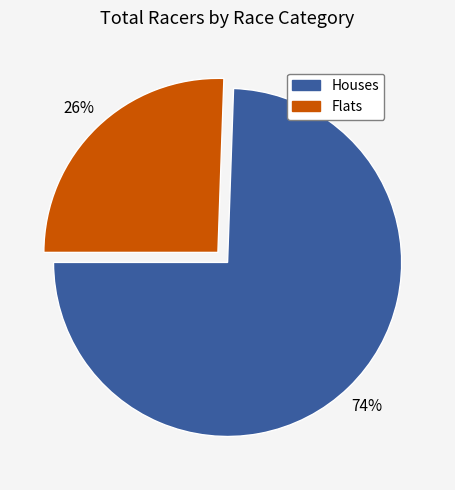

What percentage is the Houses slice, to the nearest percent?

74%